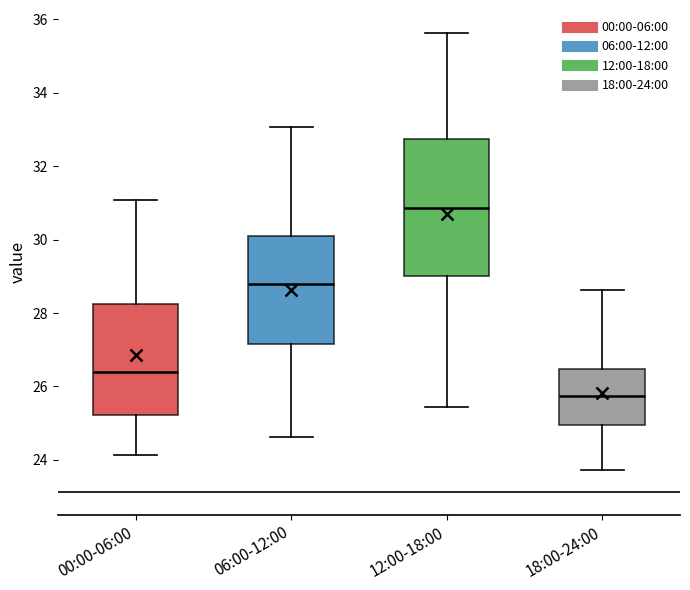

Comparing the boxes themselves (not the whiskers), which one is the tallest?

12:00-18:00